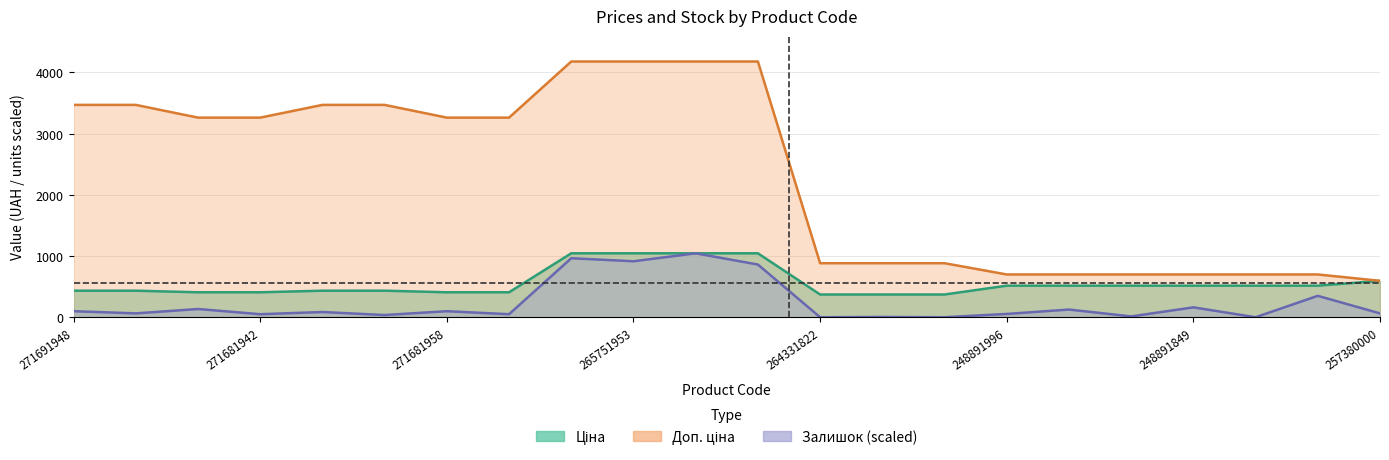

Which label corresponds to the smallest value in the chart?

264331822